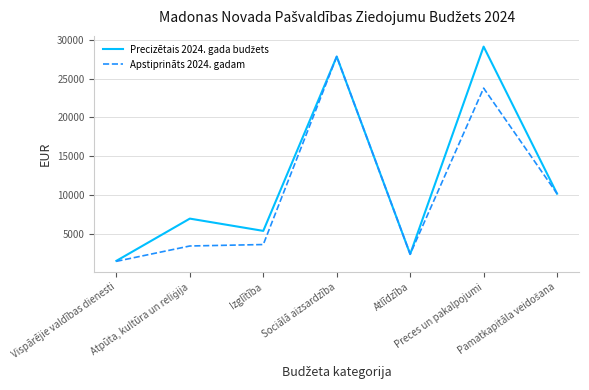

What is the greatest value displayed?

29133